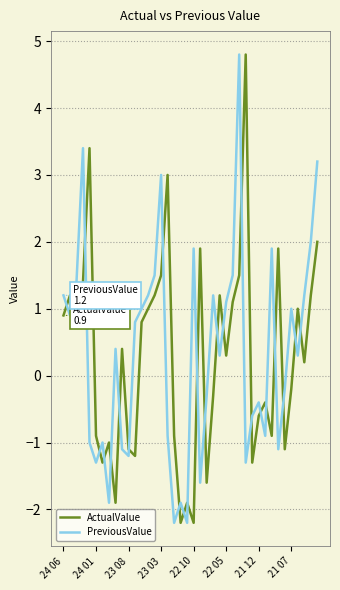

What is the minimum value for PreviousValue?

-2.2